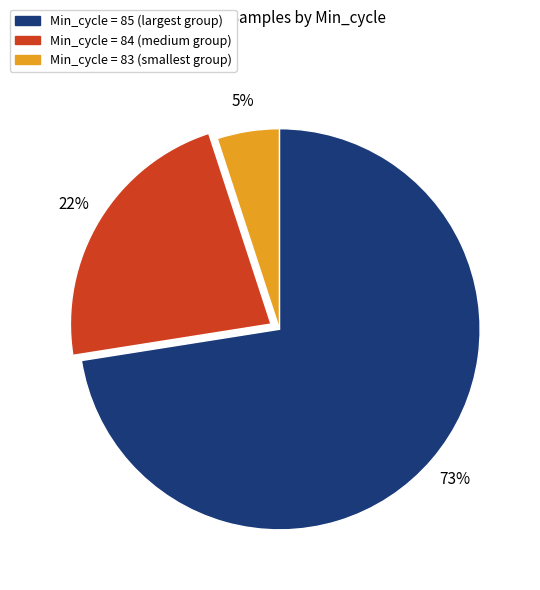

Does any single category account for the majority?

Yes